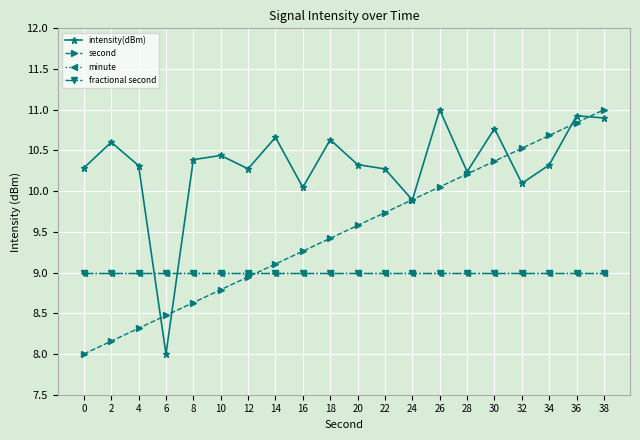

Is this an area chart (filled region under the line)?

No